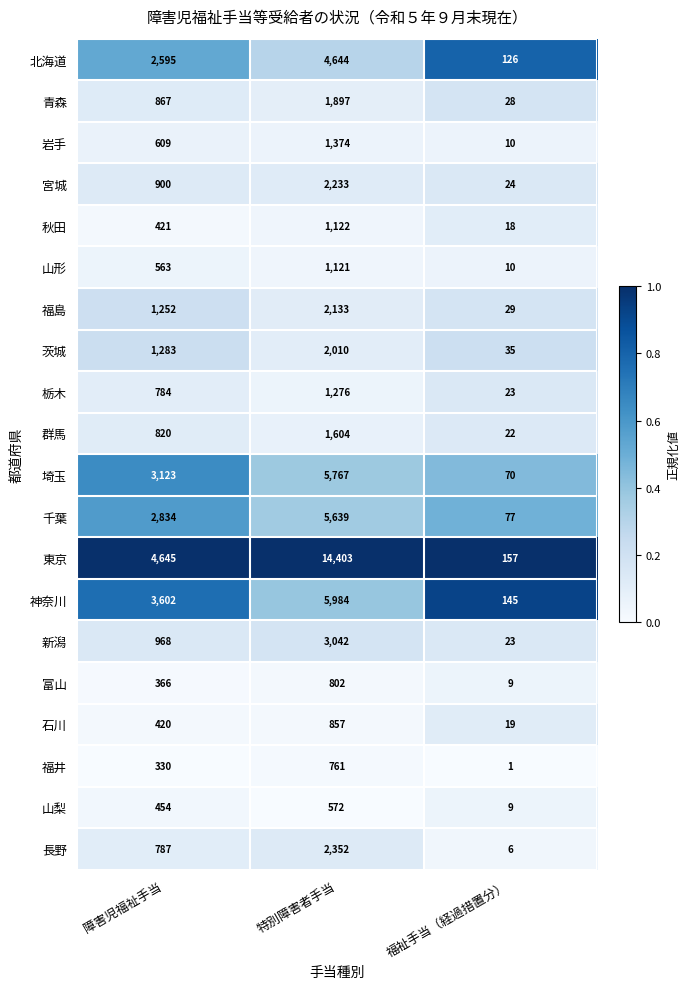

What is the maximum value shown in the chart?

14403